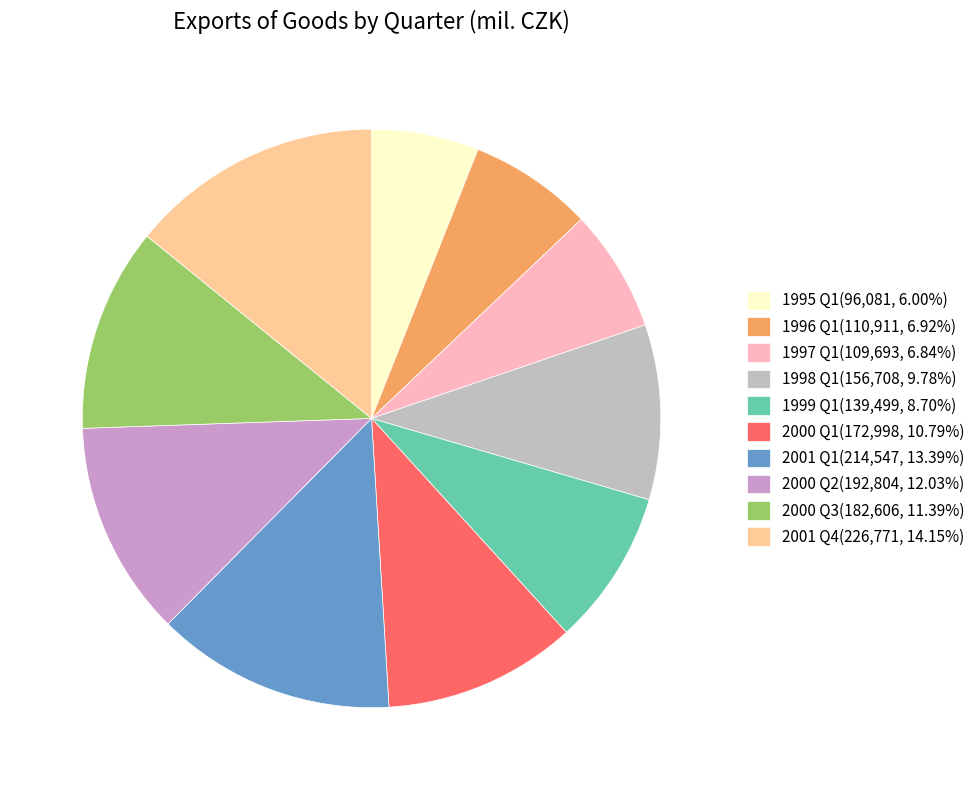

How many segments does this pie chart have?

10